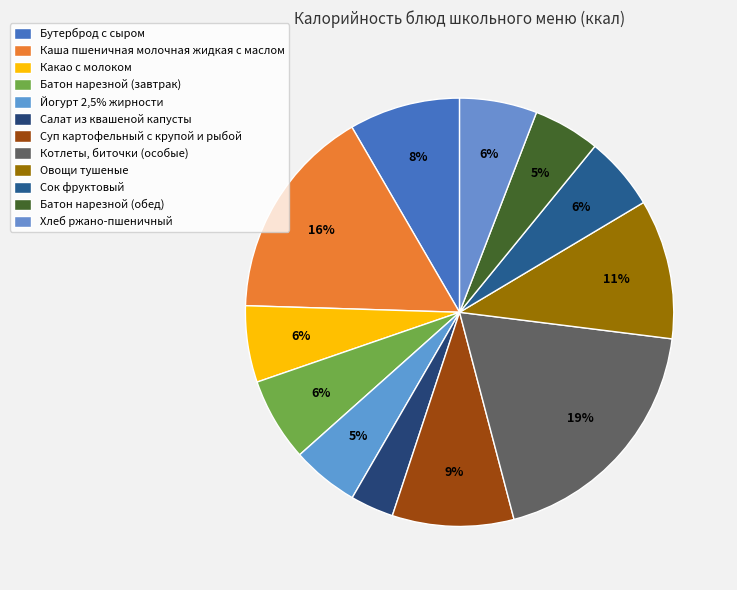

What percentage do Йогурт 2,5% жирности and Сок фруктовый together represent?

10.6%